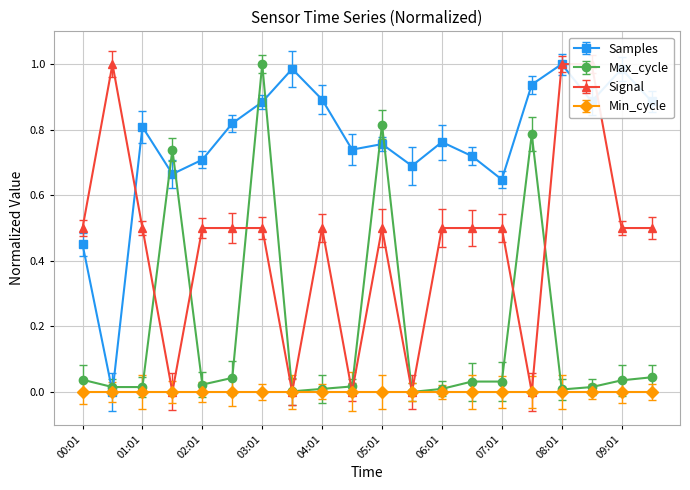

Which series has the widest spread of values?

Samples